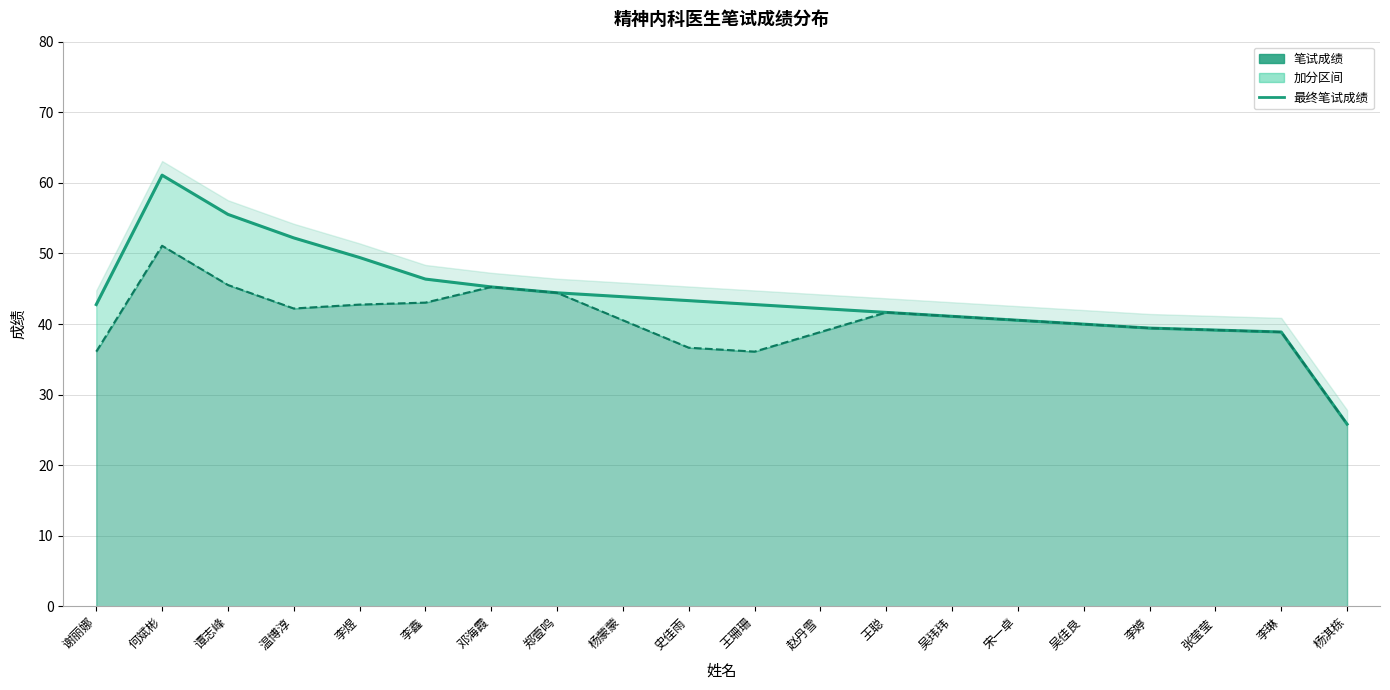

At which category is the sum across all series the highest?

何斌彬